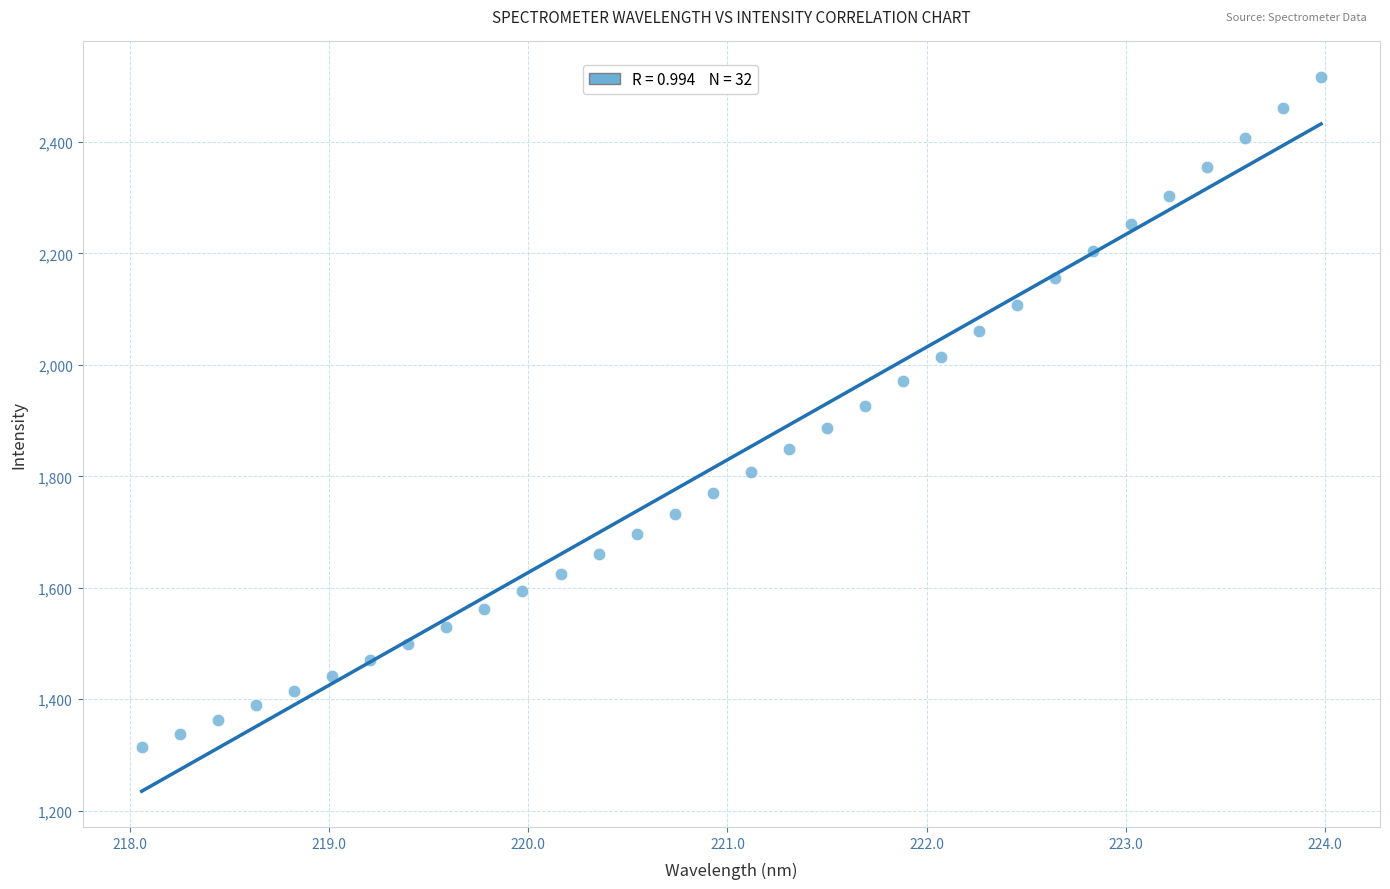

What is the range of Y values (max minus min)?

1202.2